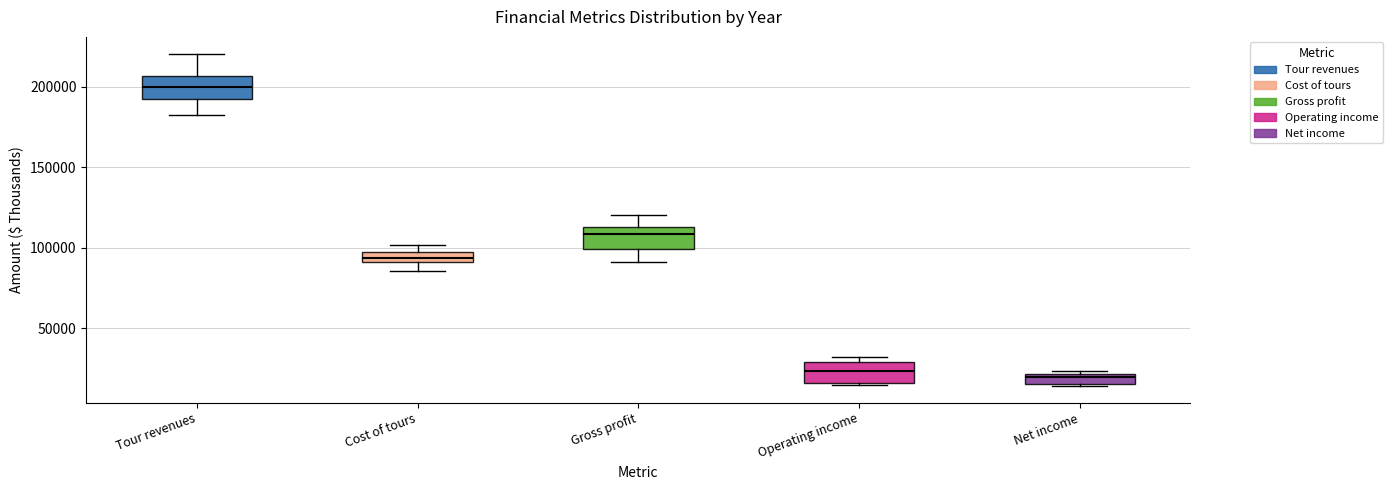

Where is the lower edge of the box for Cost of tours on the y-axis? The values are not printed on the chart, so give them approximately, as read against the axis.

90000